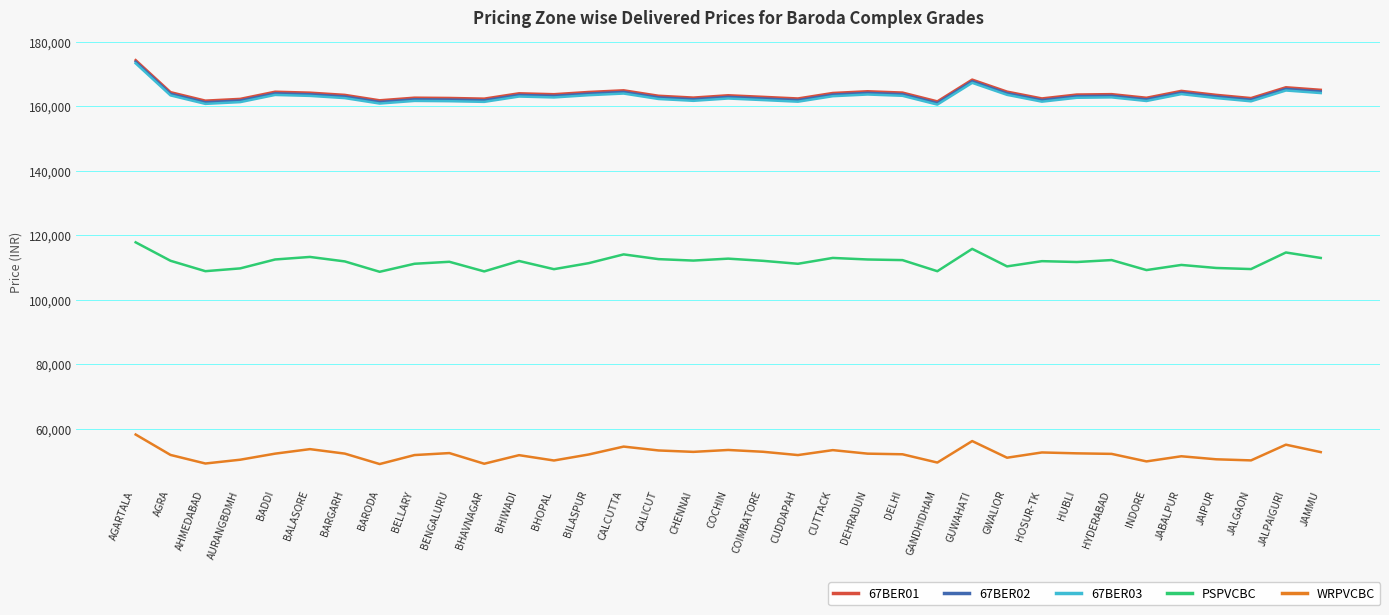

What is the average value of the 67BER01 series?

163880